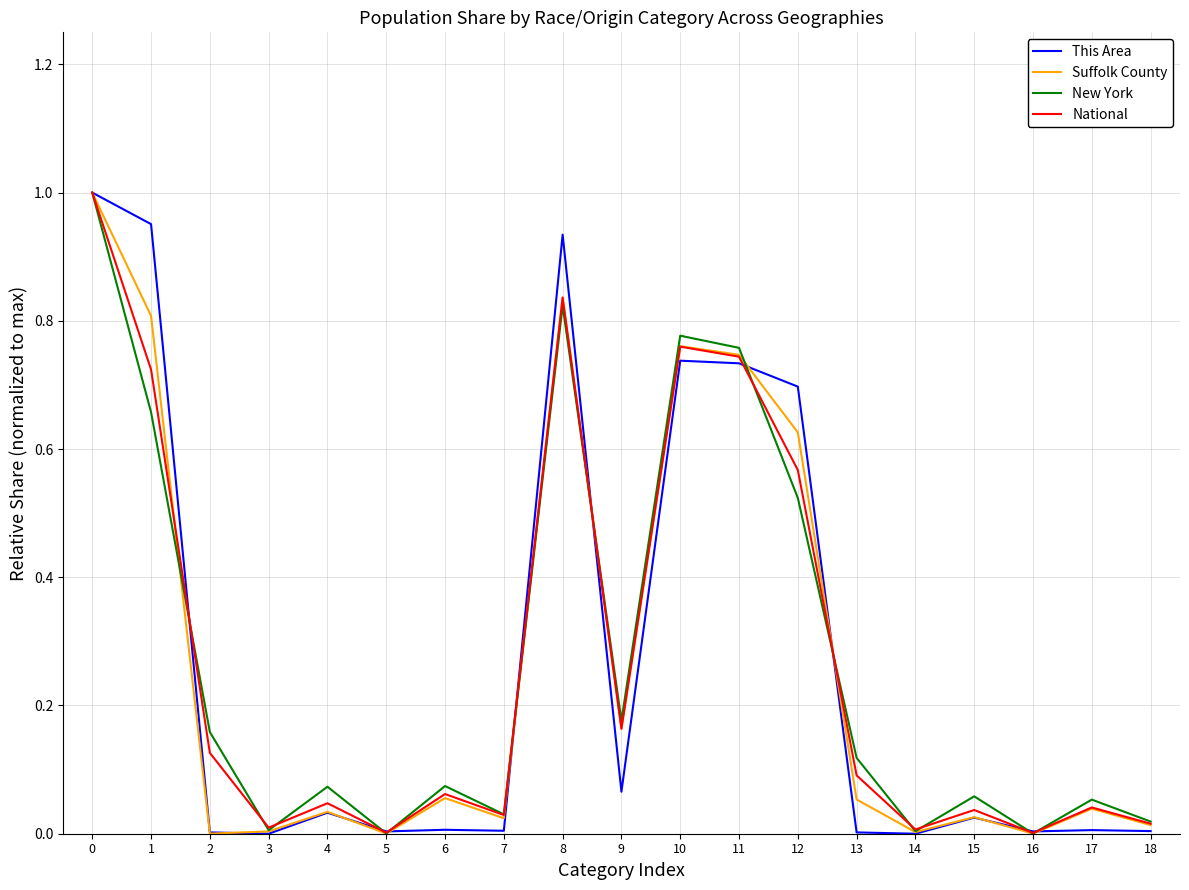

What is the difference between the highest and lowest values at 1?

0.3